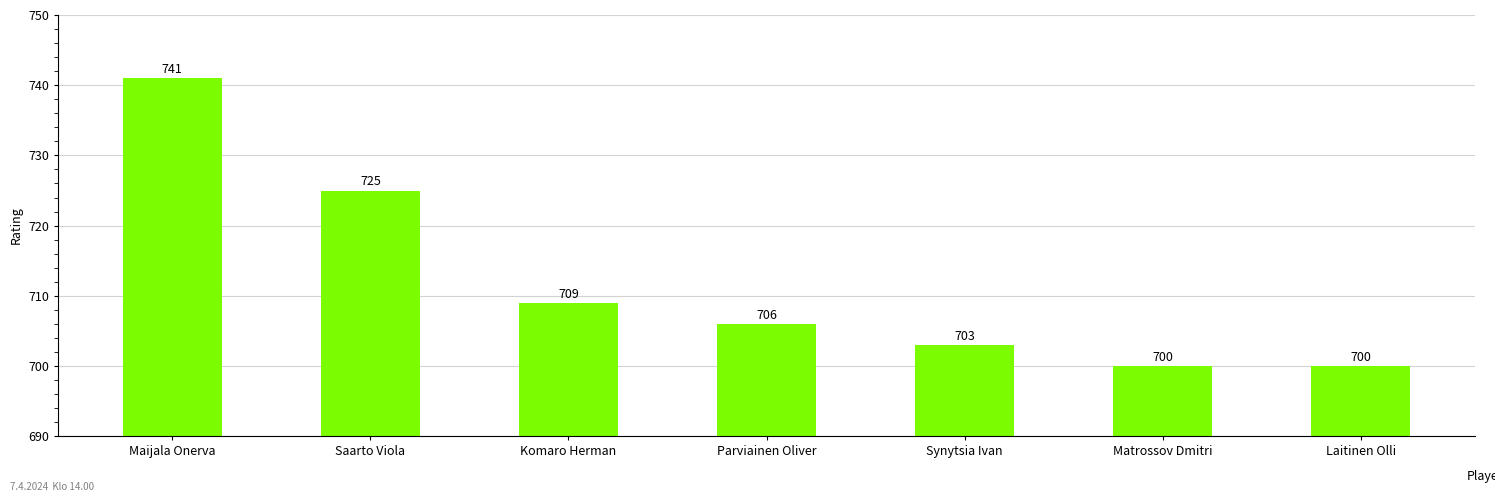

Which label corresponds to the largest value in the chart?

Maijala Onerva